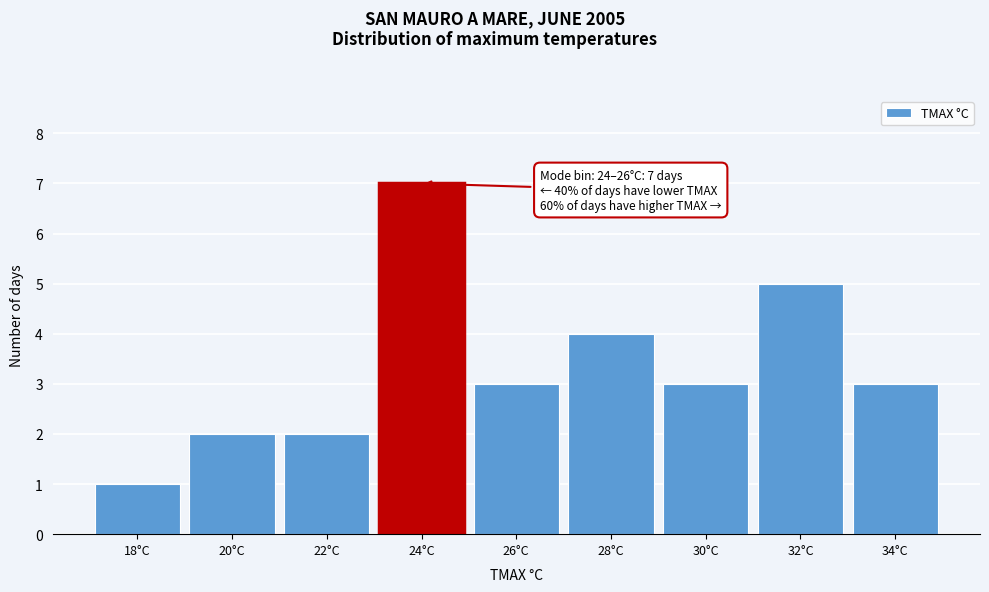

Reading right to left, extract all data points from this chart.

3	5	3	4	3	7	2	2	1